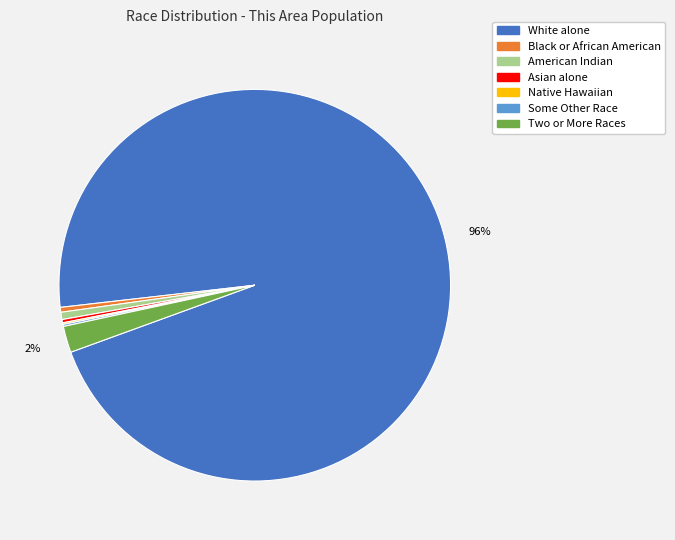

To the nearest percent, what is the average slice percentage?

14%